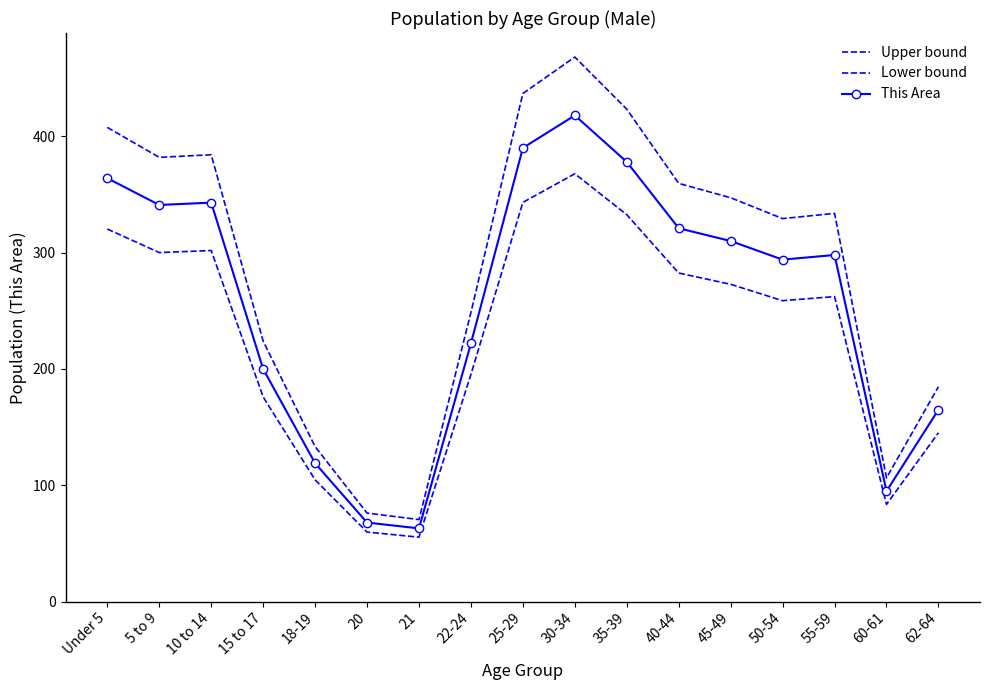

What is the label of the 3rd point from the right?

55-59